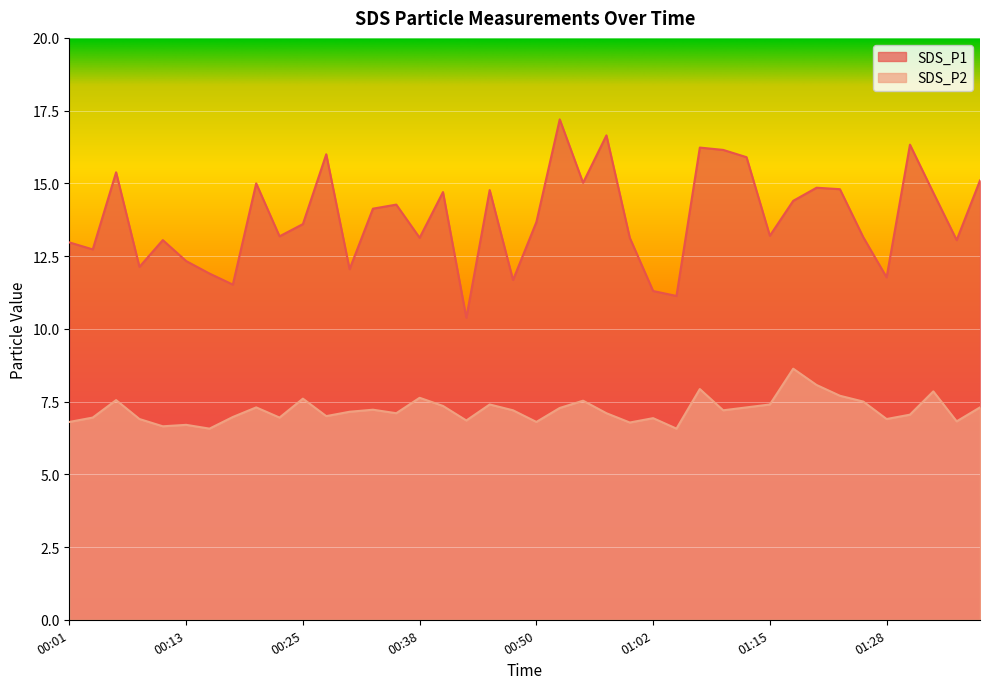

List the series in order of their peak value, lowest first.

SDS_P2, SDS_P1